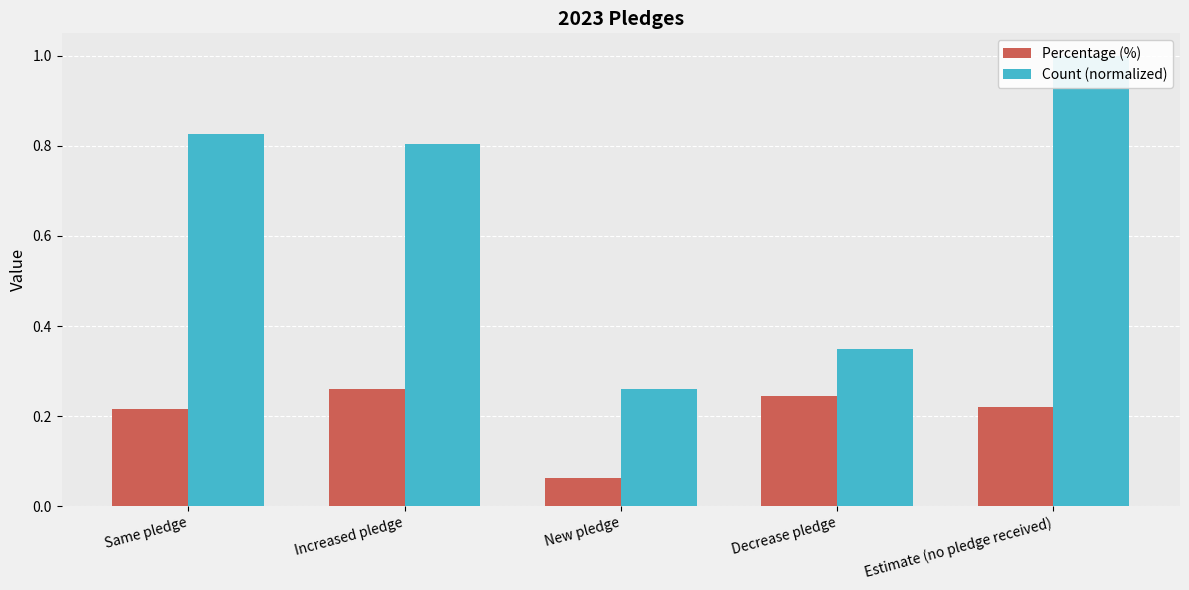

What is the average value of the Count (normalized) series?

0.6